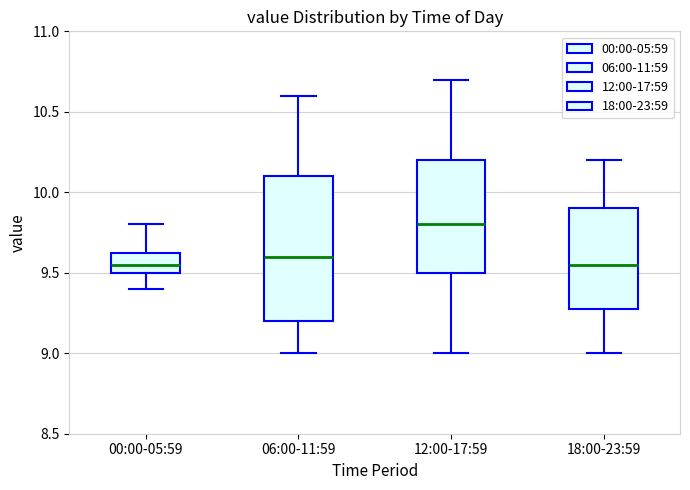

Comparing the boxes themselves (not the whiskers), which one is the tallest?

06:00-11:59